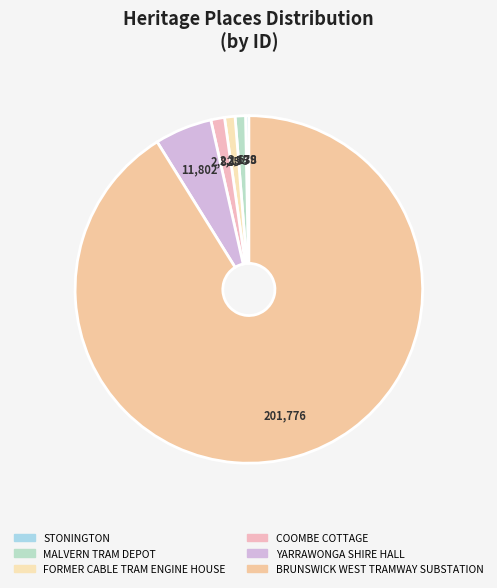

Is it true that MALVERN TRAM DEPOT is 14% of the pie?

False